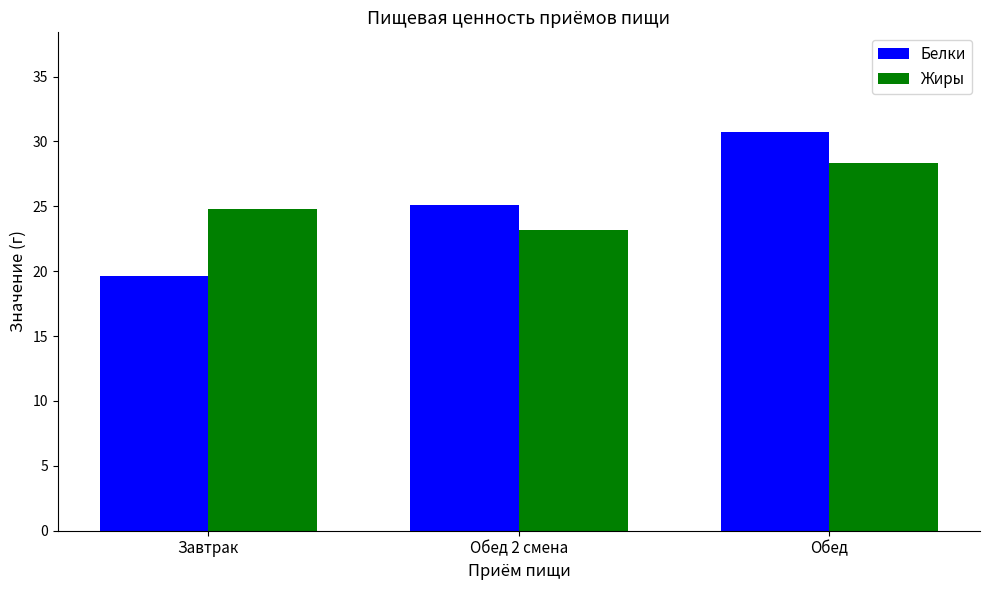

At which label does Жиры first exceed 24?

Завтрак